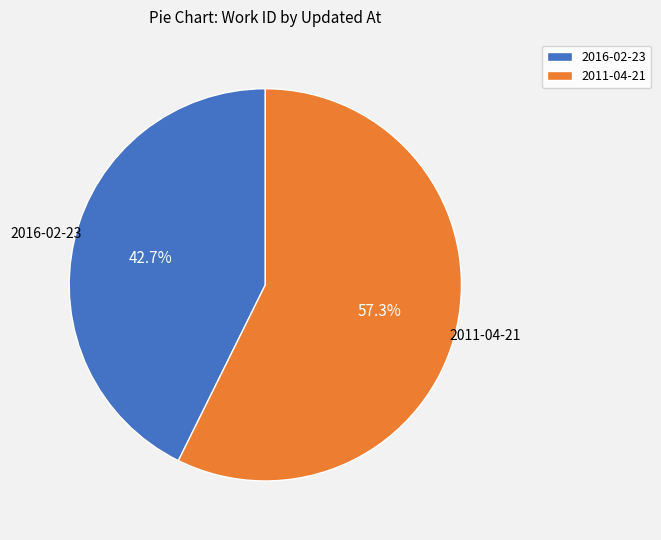

Is it true that 2011-04-21 is 52% of the pie?

False